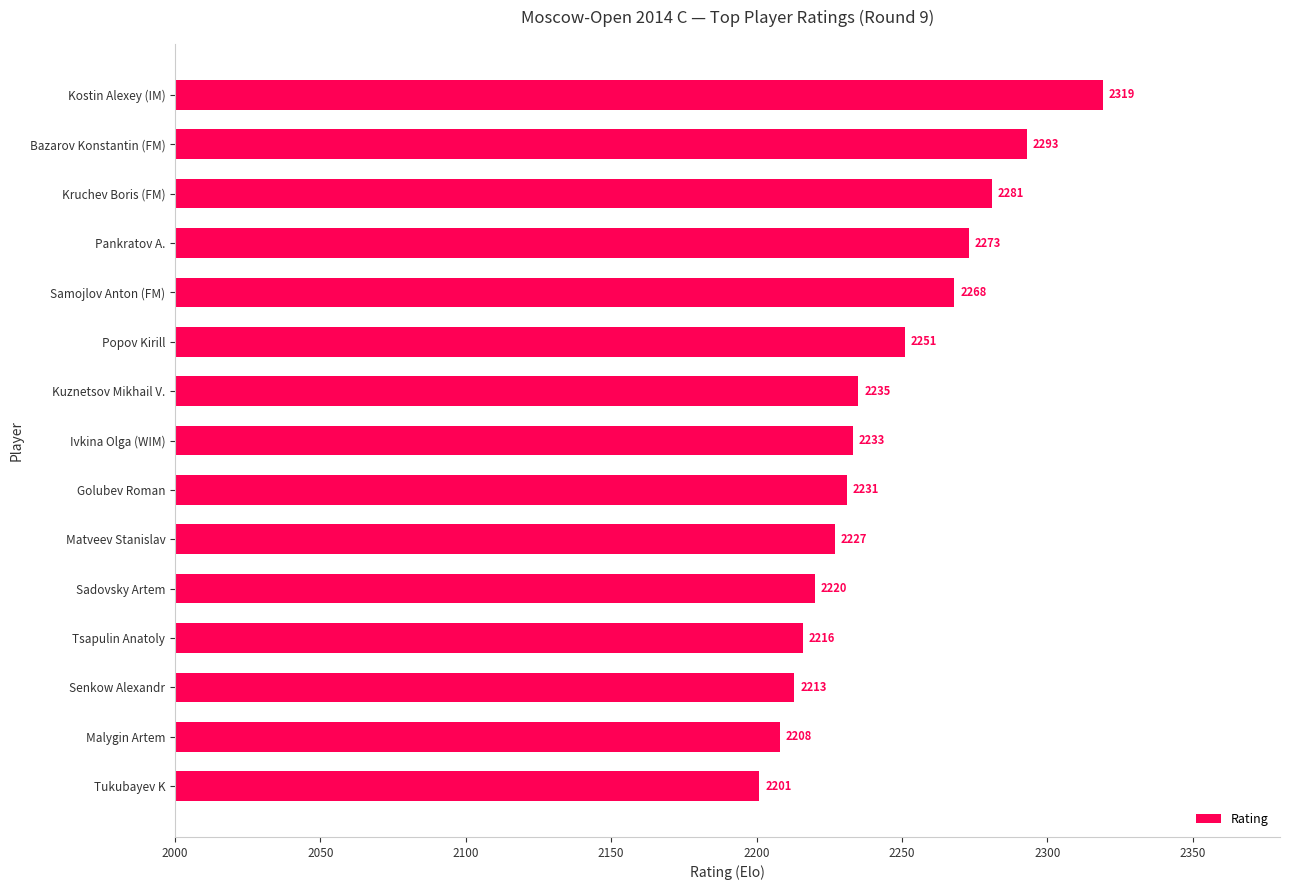

What is the approximate value at Pankratov A.?

2273